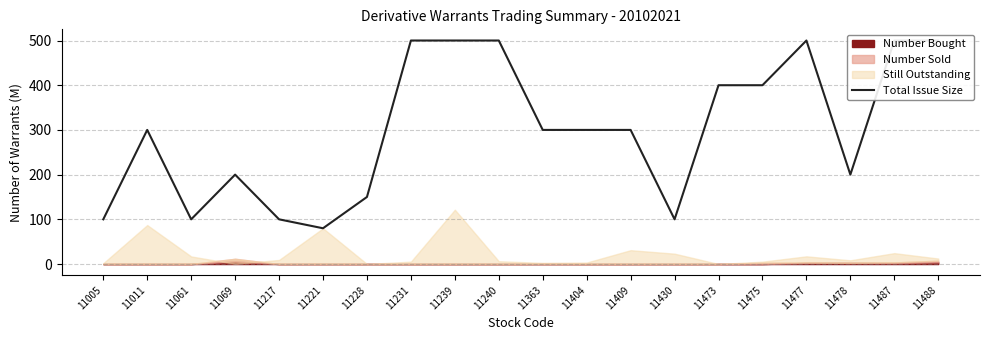

Where does the data first go above 300?

11231